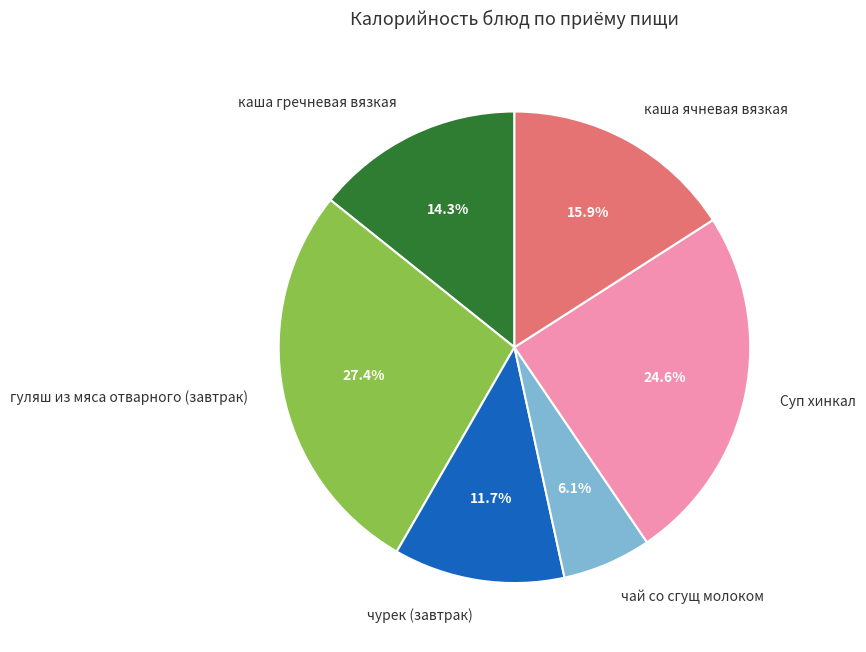

Combined, what portion of the pie is каша ячневая вязкая and Суп хинкал?

40.5%